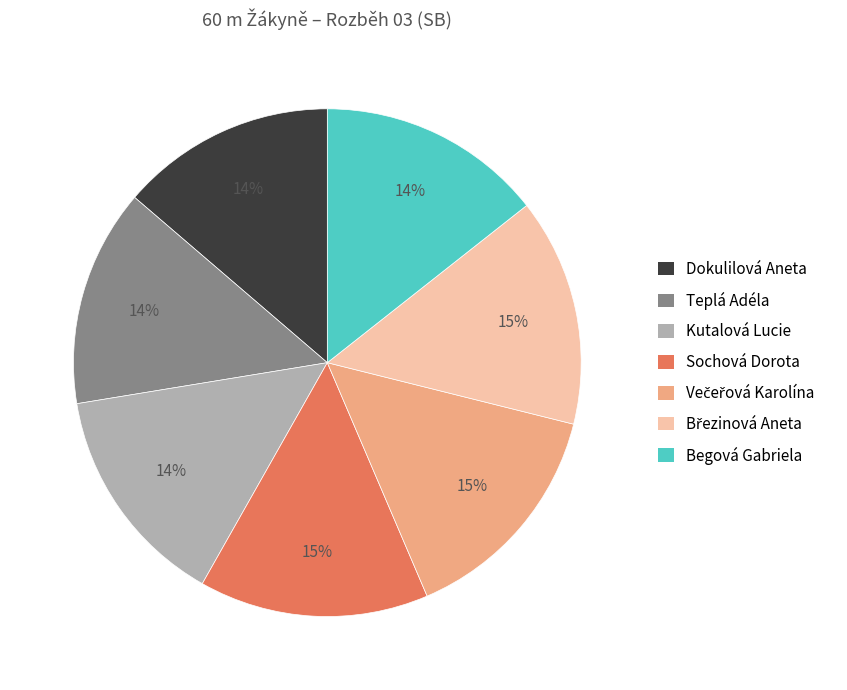

Combined, do Sochová Dorota and Dokulilová Aneta account for over 50%?

No